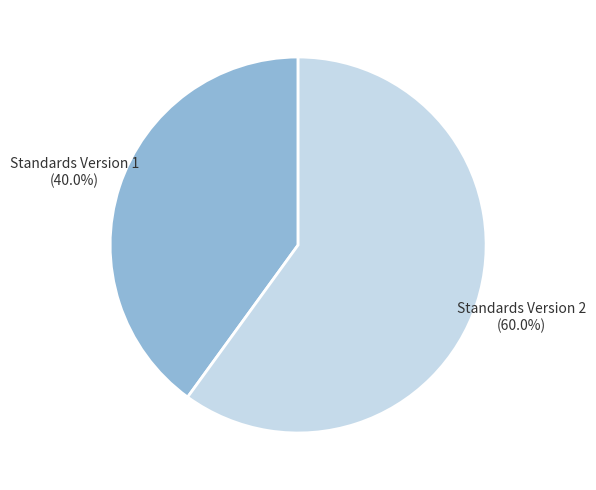

Approximately how many times larger is the value at Standards Version 2 compared to Standards Version 1?

1.5